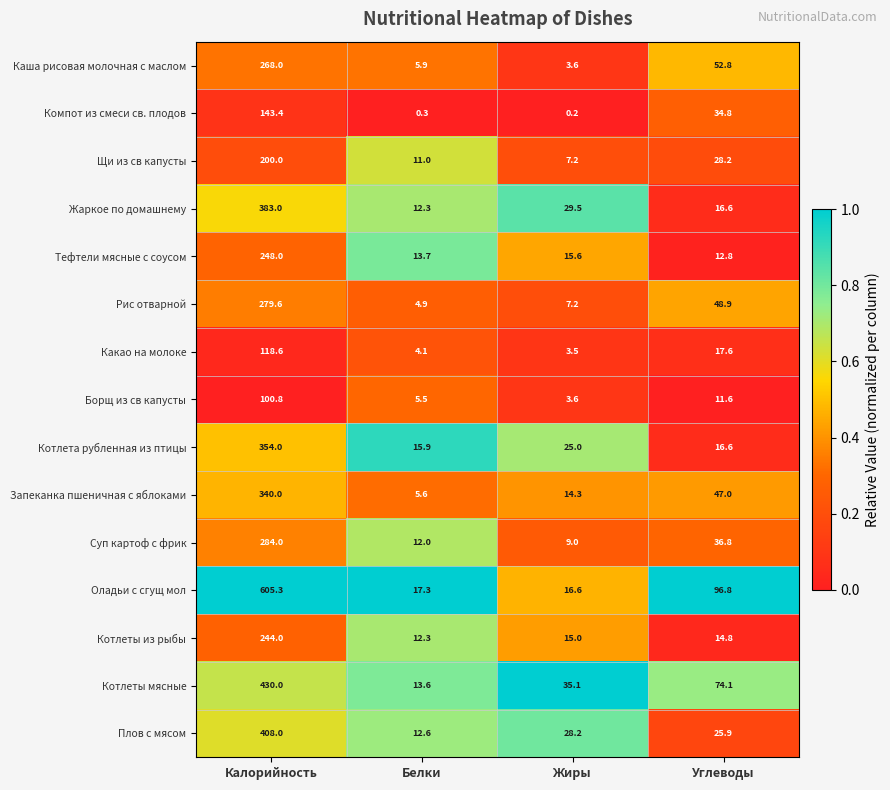

At which label is Тефтели мясные с соусом closest to 130?

Жиры